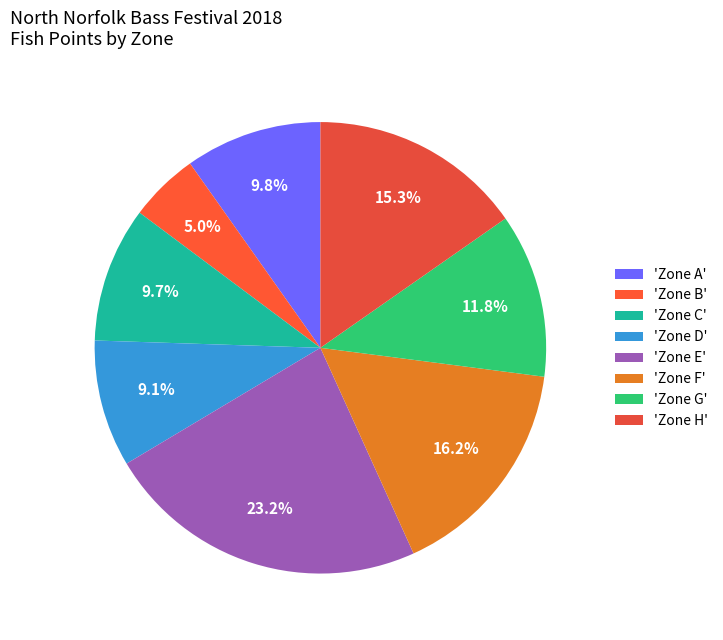

Count the number of slices in the pie.

8